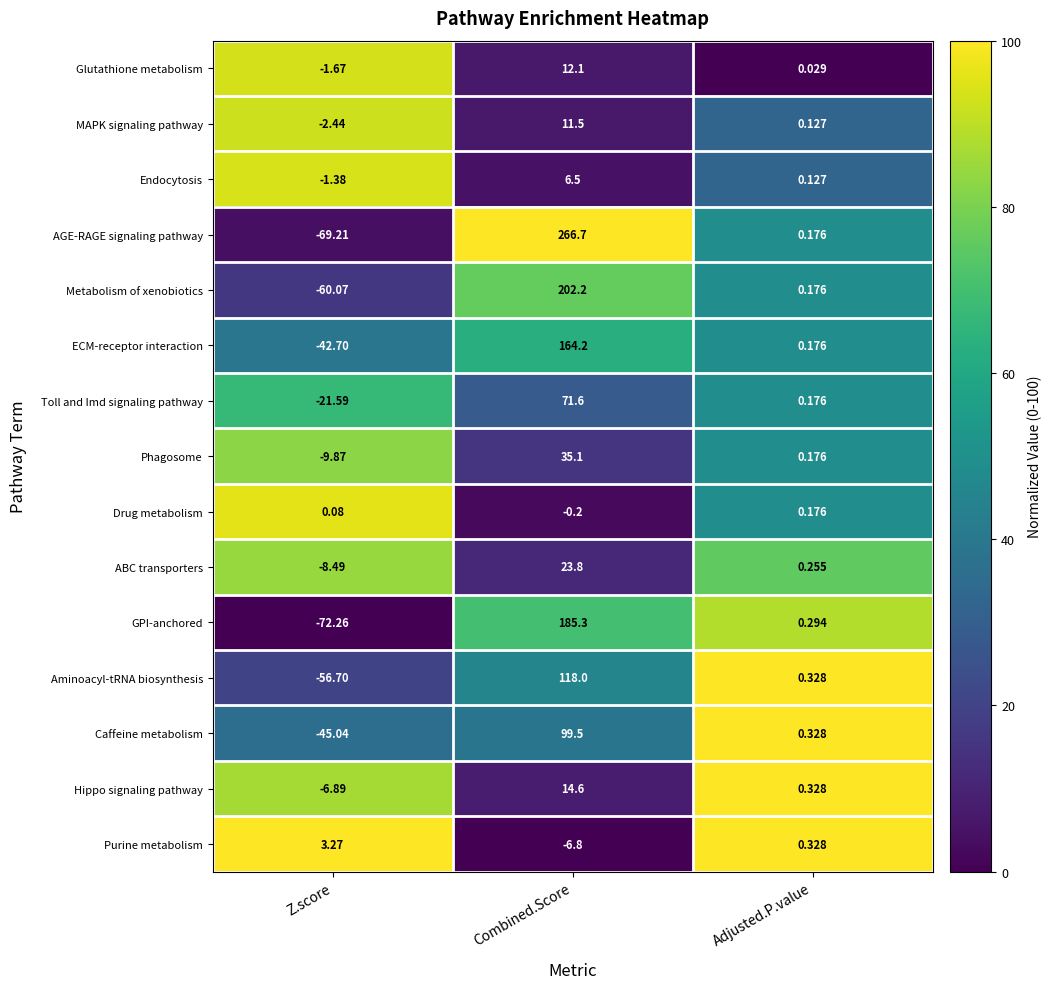

Rank the series at Combined.Score from highest to lowest value.

AGE-RAGE signaling pathway, Metabolism of xenobiotics, GPI-anchored, ECM-receptor interaction, Aminoacyl-tRNA biosynthesis, Caffeine metabolism, Toll and Imd signaling pathway, Phagosome, ABC transporters, Hippo signaling pathway, Glutathione metabolism, MAPK signaling pathway, Endocytosis, Drug metabolism, Purine metabolism